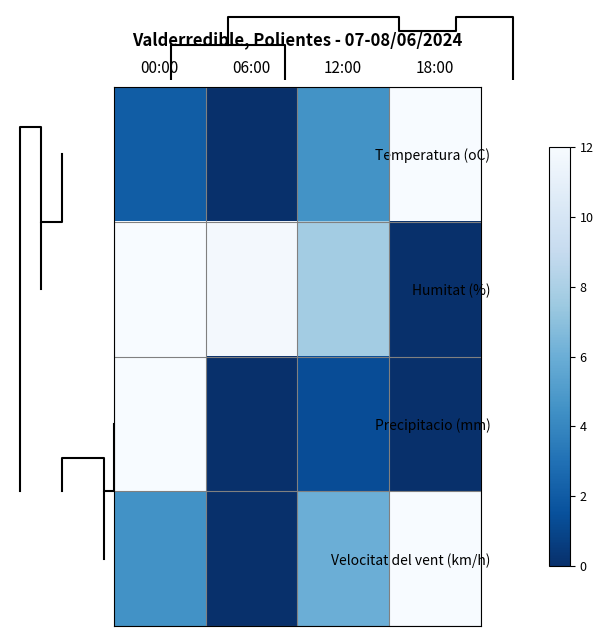

Reading left to right, extract all data points from this chart.

Temperatura (oC): 00:00=2.1	06:00=0.0	12:00=4.6	18:00=12.0
Humitat (%): 00:00=12.0	06:00=11.8	12:00=7.7	18:00=0.0
Precipitacio (mm): 00:00=12.0	06:00=0.0	12:00=1.3	18:00=0.0
Velocitat del vent (km/h): 00:00=4.5	06:00=0.0	12:00=6.0	18:00=12.0